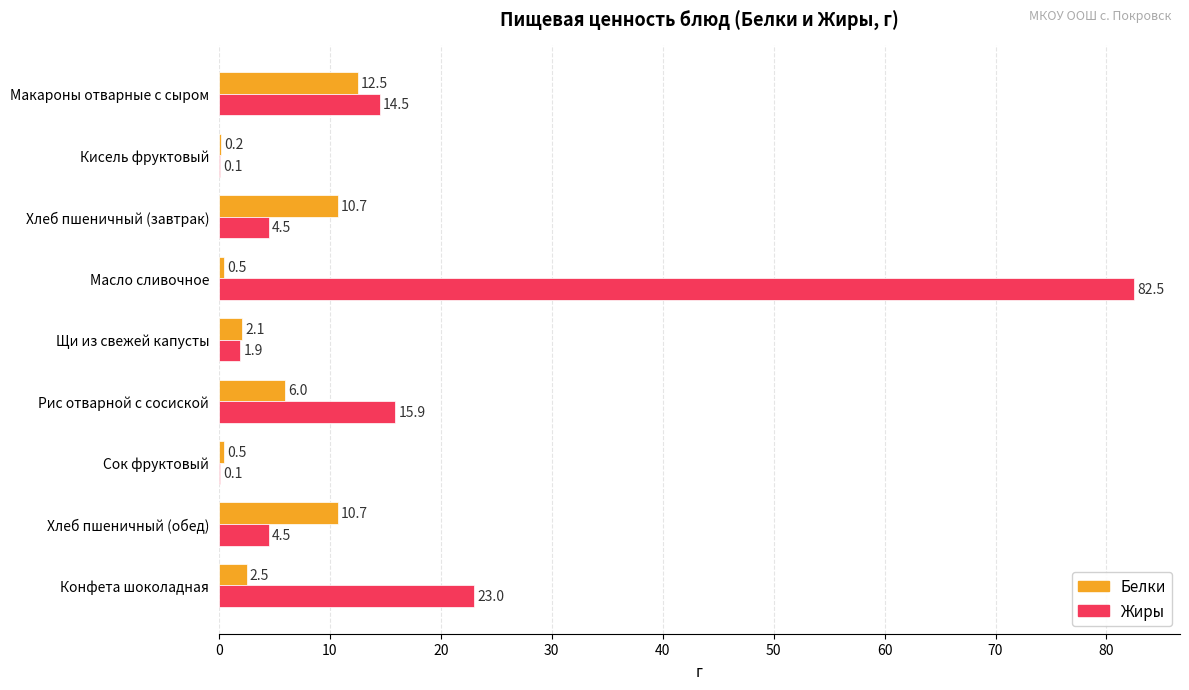

What is the average value of the Жиры series?

16.3